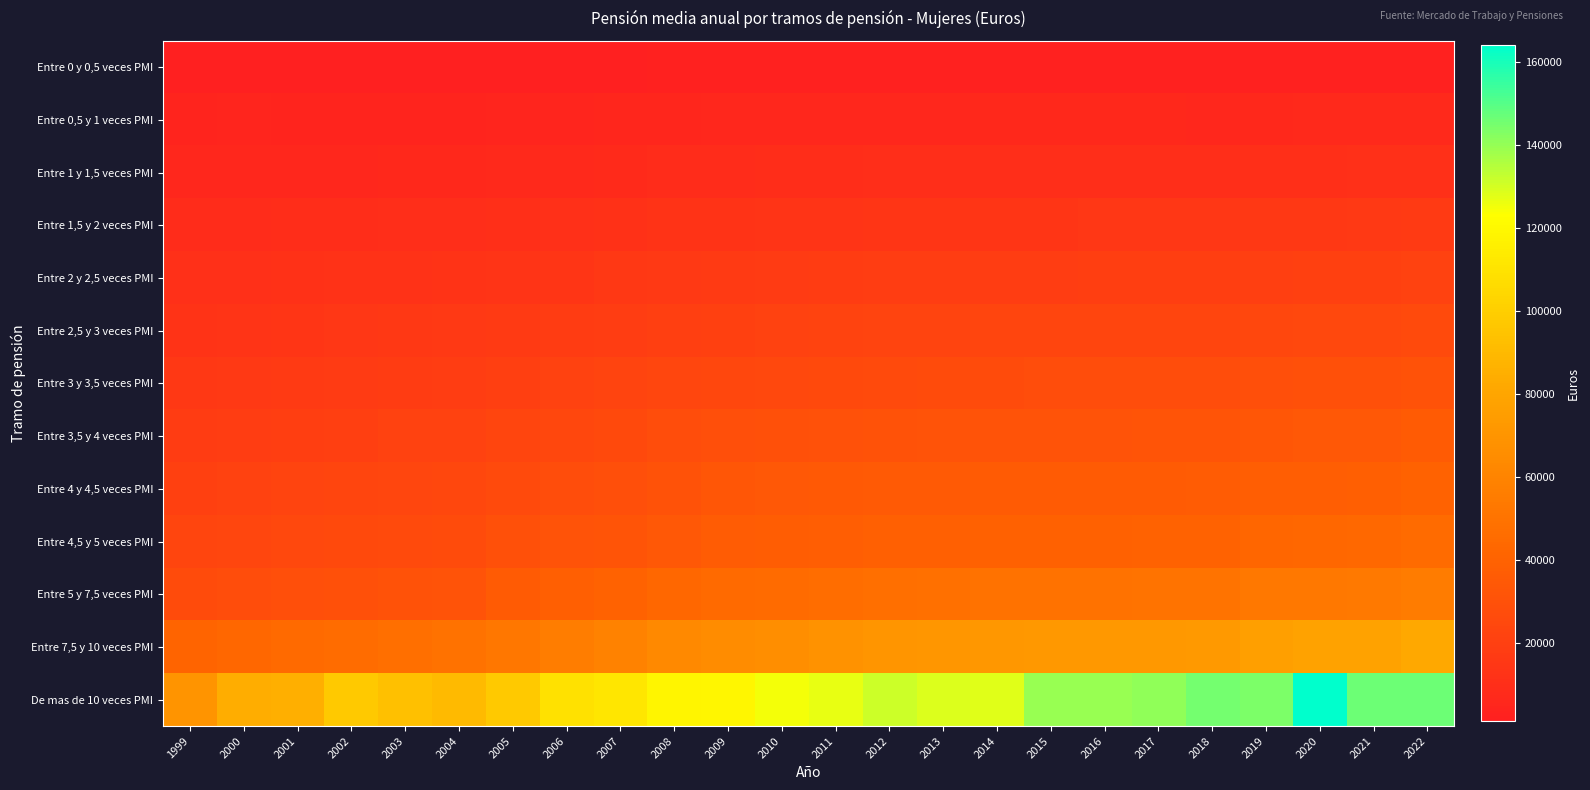

Reading right to left, extract all data points from this chart.

Entre 0 y 0,5 veces PMI: 2022=2398	2021=2240	2020=2276	2019=2340	2018=2031	2017=2283	2016=2173	2015=2160	2014=1983	2013=1974	2012=2012	2011=1942	2010=1951	2009=1881	2008=1861	2007=1712	2006=1623	2005=1495	2004=1396	2003=1195	2002=1333	2001=1301	2000=1246	1999=1204
Entre 0,5 y 1 veces PMI: 2022=7091	2021=7218	2020=7129	2019=6553	2018=6155	2017=6592	2016=6578	2015=6540	2014=6715	2013=6208	2012=6136	2011=5984	2010=6156	2009=5704	2008=5522	2007=5149	2006=4902	2005=4619	2004=4341	2003=4198	2002=4013	2001=3911	2000=4423	1999=4239
Entre 1 y 1,5 veces PMI: 2022=11137	2021=10760	2020=10653	2019=10329	2018=9848	2017=9889	2016=9851	2015=9813	2014=9779	2013=9539	2012=9494	2011=9198	2010=9064	2009=8702	2008=8371	2007=7759	2006=7370	2005=6931	2004=6482	2003=6295	2002=6004	2001=5869	2000=6070	1999=5918
Entre 1,5 y 2 veces PMI: 2022=16623	2021=15877	2020=15729	2019=15585	2018=14711	2017=14629	2016=14575	2015=14534	2014=14491	2013=14320	2012=14241	2011=13731	2010=13387	2009=13147	2008=12666	2007=11842	2006=11226	2005=10559	2004=9942	2003=9643	2002=9296	2001=9054	2000=8705	1999=8343
Entre 2 y 2,5 veces PMI: 2022=21511	2021=20525	2020=20336	2019=20141	2018=19166	2017=19071	2016=19014	2015=18964	2014=18900	2013=18687	2012=18500	2011=17969	2010=17538	2009=17066	2008=16450	2007=15299	2006=14491	2005=13726	2004=12886	2003=12525	2002=12070	2001=11743	2000=11289	1999=10819
Entre 2,5 y 3 veces PMI: 2022=26202	2021=24996	2020=24761	2019=24540	2018=23113	2017=23119	2016=23070	2015=23003	2014=22942	2013=22647	2012=22405	2011=21663	2010=21172	2009=20640	2008=20011	2007=18691	2006=17835	2005=16867	2004=15871	2003=15346	2002=14691	2001=14307	2000=13742	1999=13187
Entre 3 y 3,5 veces PMI: 2022=31058	2021=29688	2020=29436	2019=29169	2018=27529	2017=27462	2016=27386	2015=27306	2014=27231	2013=26880	2012=26597	2011=25781	2010=25190	2009=24709	2008=23894	2007=22308	2006=21140	2005=19874	2004=18622	2003=18163	2002=17500	2001=17016	2000=16364	1999=15684
Entre 3,5 y 4 veces PMI: 2022=35832	2021=34217	2020=33898	2019=33598	2018=31954	2017=31766	2016=31684	2015=31613	2014=31539	2013=31231	2012=30923	2011=30256	2010=29546	2009=28768	2008=27645	2007=25793	2006=24420	2005=22946	2004=21525	2003=20934	2002=20164	2001=19602	2000=18864	1999=18067
Entre 4 y 4,5 veces PMI: 2022=40239	2021=38213	2020=37845	2019=37513	2018=36279	2017=35853	2016=35730	2015=35643	2014=35561	2013=35359	2012=34997	2011=34596	2010=33748	2009=33080	2008=31086	2007=29146	2006=27890	2005=26203	2004=24403	2003=23732	2002=22835	2001=22241	2000=21450	1999=20481
Entre 4,5 y 5 veces PMI: 2022=45168	2021=43194	2020=42821	2019=42470	2018=40104	2017=40032	2016=39924	2015=39830	2014=39703	2013=39227	2012=38816	2011=37746	2010=36915	2009=36205	2008=34255	2007=32303	2006=31304	2005=29707	2004=27105	2003=26436	2002=25398	2001=24829	2000=23825	1999=22867
Entre 5 y 7,5 veces PMI: 2022=55709	2021=53509	2020=53240	2019=52797	2018=49722	2017=49758	2016=49525	2015=49345	2014=49243	2013=48540	2012=48241	2011=46728	2010=45711	2009=44747	2008=43058	2007=40307	2006=38190	2005=35651	2004=31414	2003=30667	2002=29356	2001=28937	2000=27664	1999=26714
Entre 7,5 y 10 veces PMI: 2022=81616	2021=77841	2020=77872	2019=76568	2018=72497	2017=72410	2016=72322	2015=72040	2014=71338	2013=70863	2012=70327	2011=68072	2010=66486	2009=65290	2008=63404	2007=58995	2006=56004	2005=52299	2004=49130	2003=47766	2002=45771	2001=44720	2000=43058	1999=41043
De mas de 10 veces PMI: 2022=146864	2021=146374	2020=164056	2019=143925	2018=145392	2017=140566	2016=139557	2015=139465	2014=128317	2013=128614	2012=131516	2011=126906	2010=124662	2009=119445	2008=118673	2007=111638	2006=108954	2005=97556	2004=90888	2003=93279	2002=97356	2001=85333	2000=84342	1999=69720